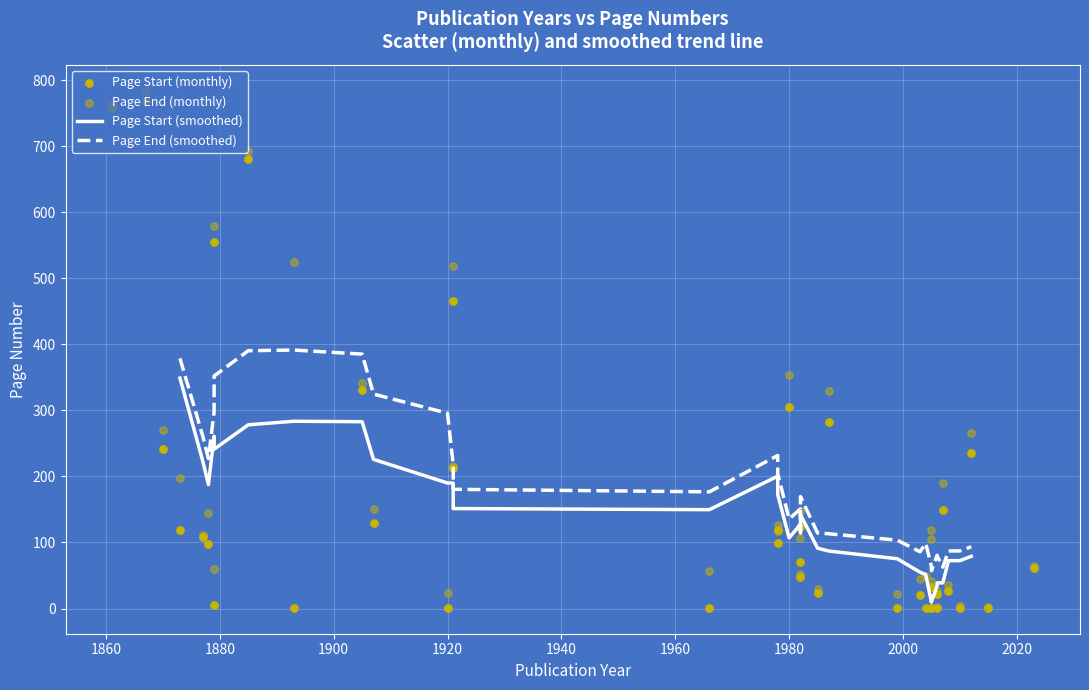

What are all the series names shown in the legend?

Page Start, Page End